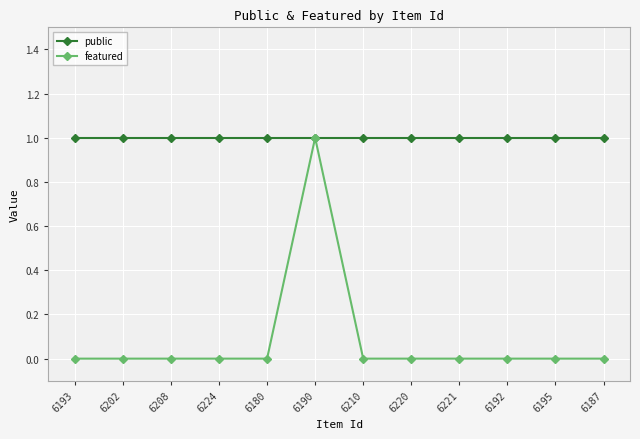

Which series has the largest range (max minus min)?

featured